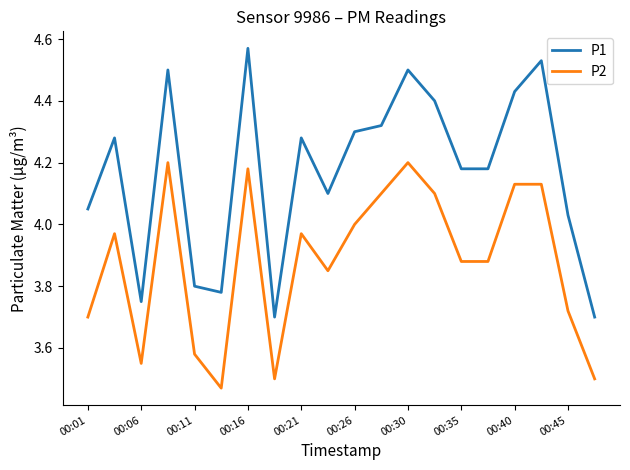

List the series in order of their overall mean, highest first.

P1, P2